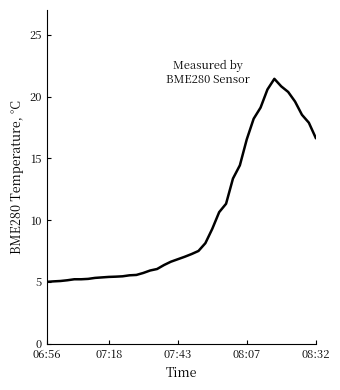

What is the difference between the maximum and minimum values?

16.4